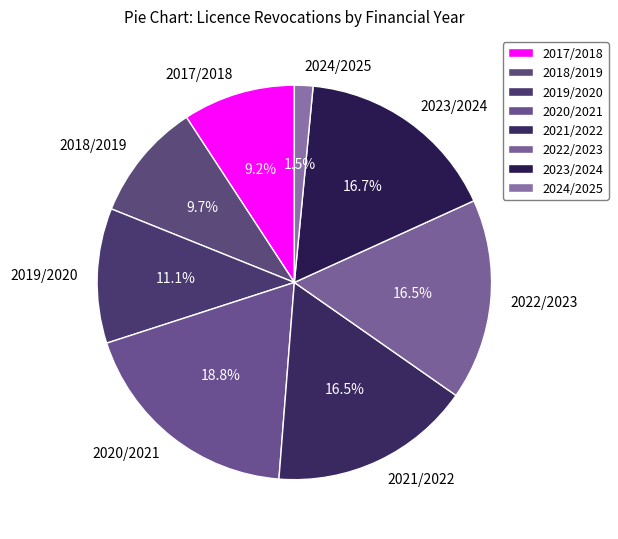

To the nearest percent, what percentage of the pie is 2023/2024?

17%